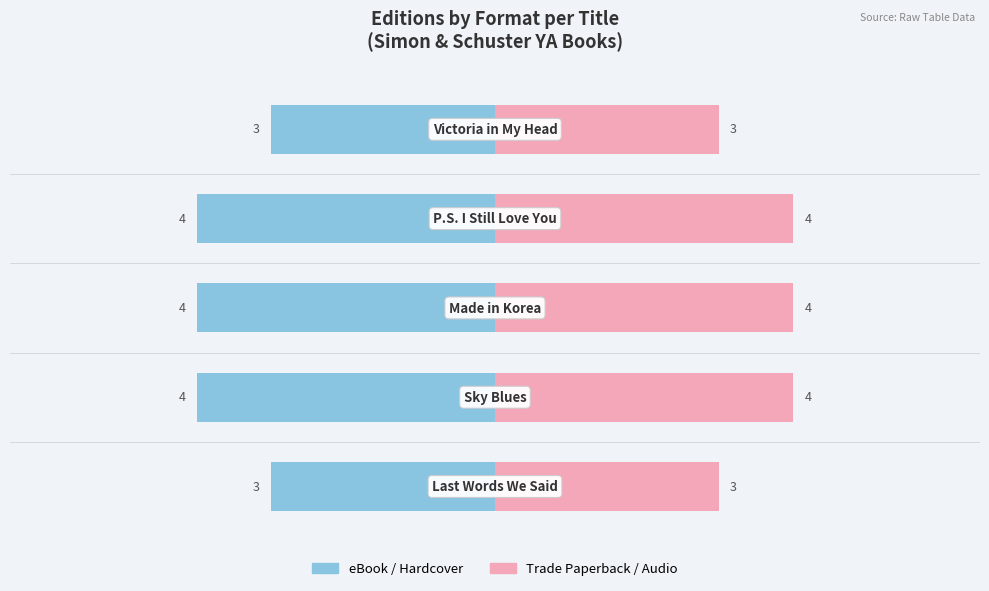

Which series has the largest range (max minus min)?

eBook / Hardcover